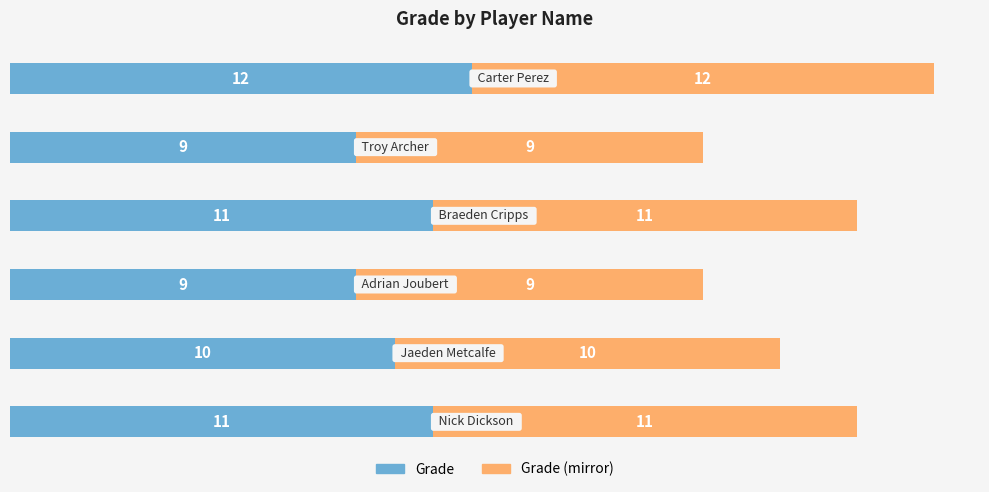

What is the difference between the maximum and second lowest values in the Grade series?

3